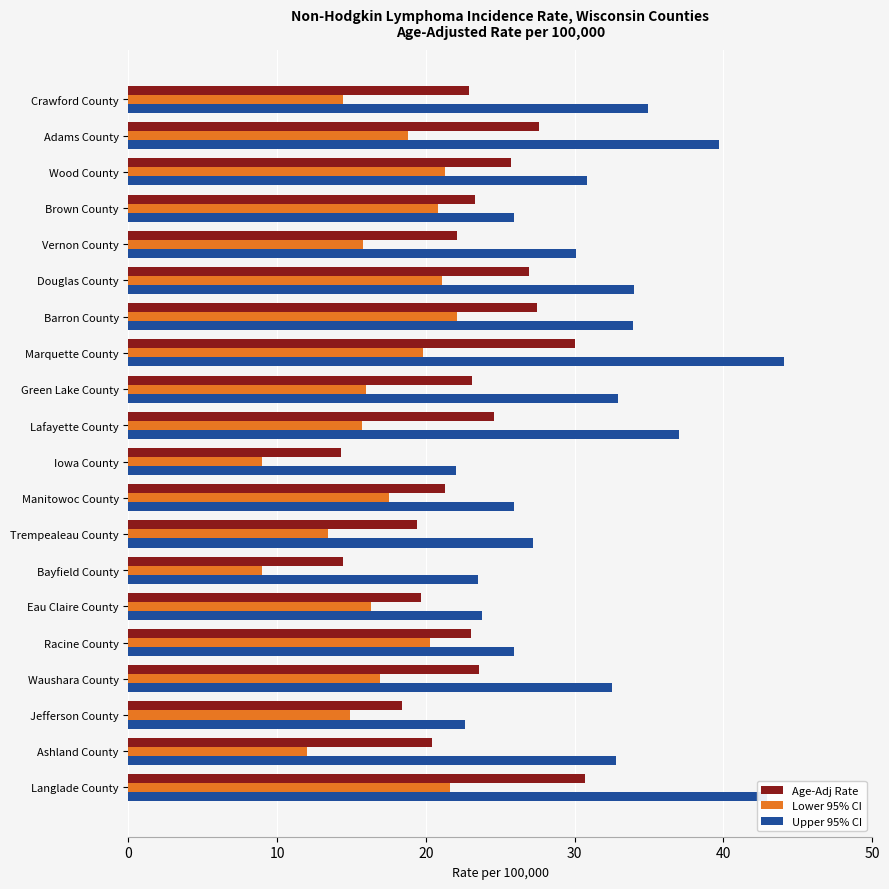

What is the difference between the maximum and minimum values in the Upper 95% CI series?

22.1